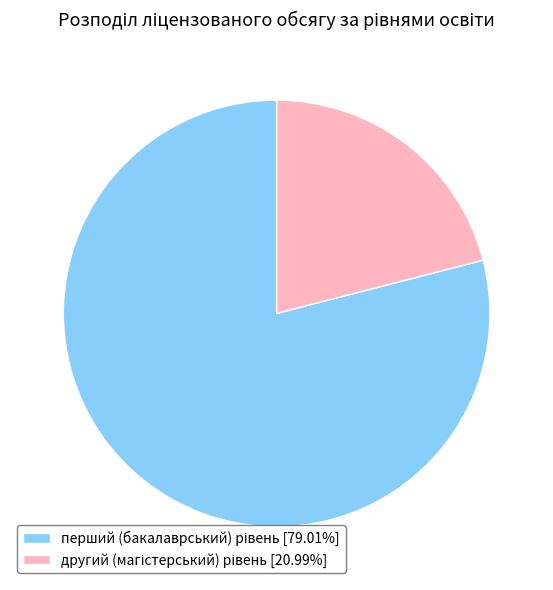

Is there a majority slice in this chart?

Yes